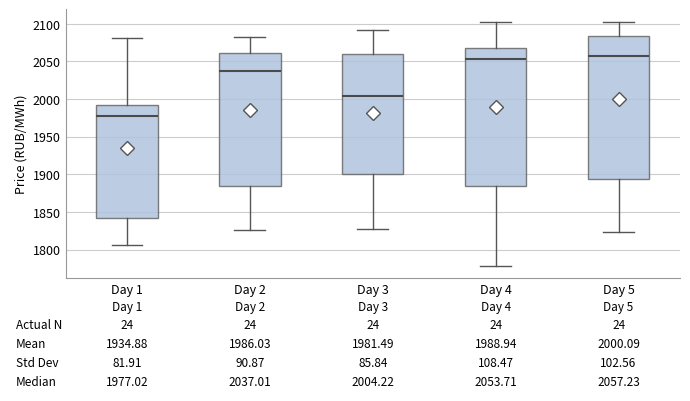

Which box is the tallest, from its lower edge to its upper edge?

Day 5